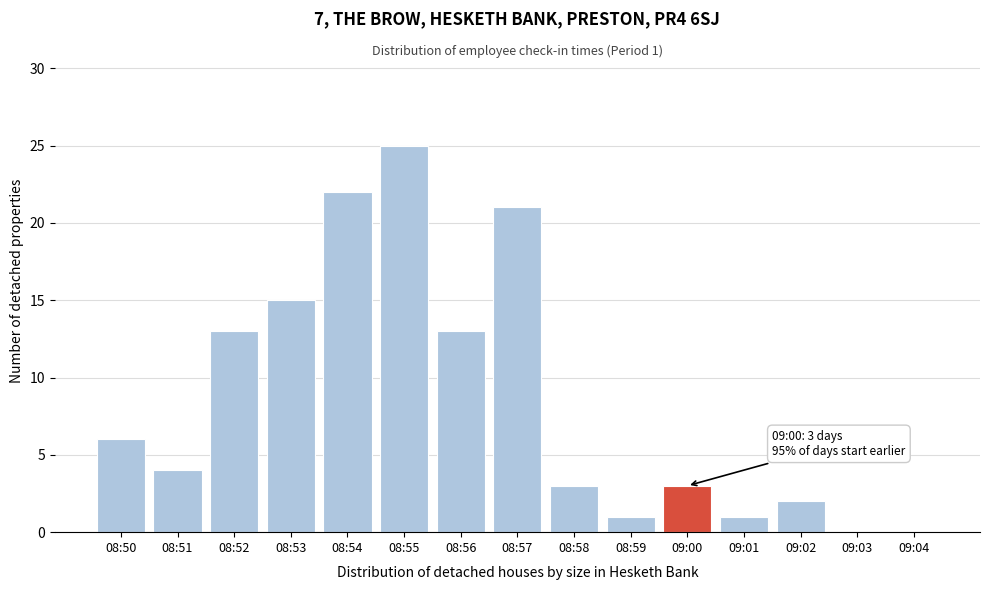

Reading right to left, what are all the values shown in this chart?

09:04=0	09:03=0	09:02=2	09:01=1	09:00=3	08:59=1	08:58=3	08:57=21	08:56=13	08:55=25	08:54=22	08:53=15	08:52=13	08:51=4	08:50=6